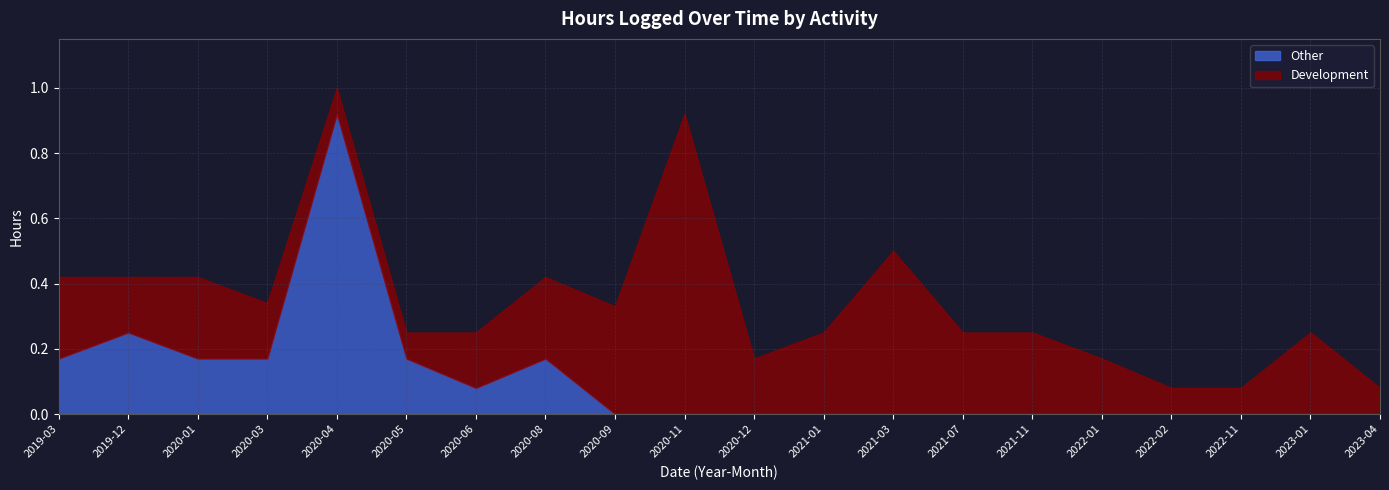

At which category does Development reach its first local valley?

2019-12